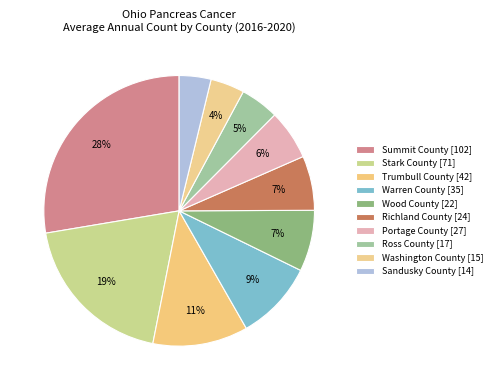

How many segments does this pie chart have?

10